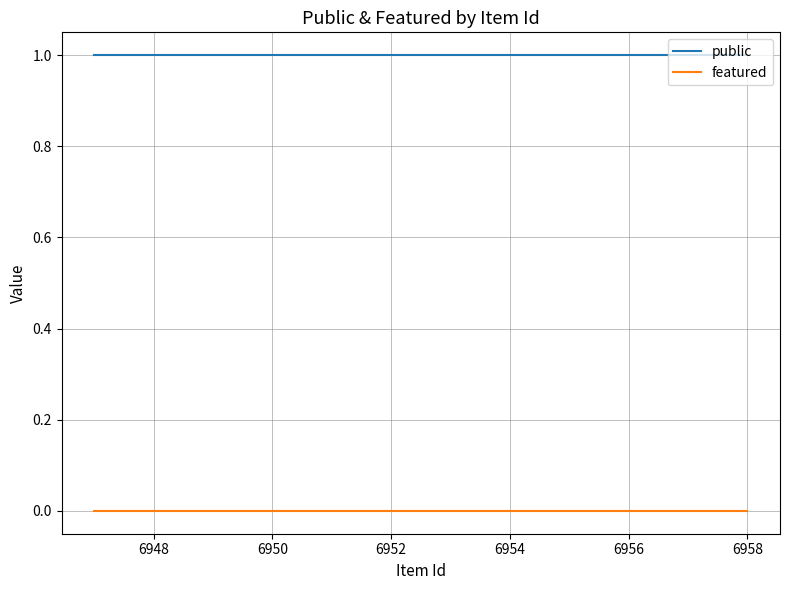

Rank the series by their average value, from lowest to highest.

featured, public